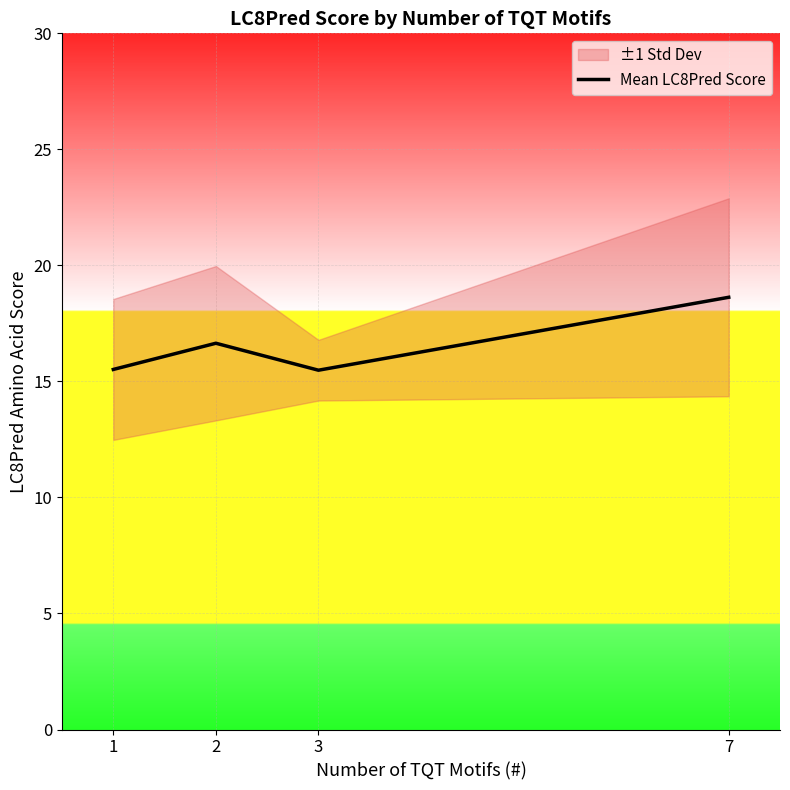

What is the approximate value at 7?

18.6